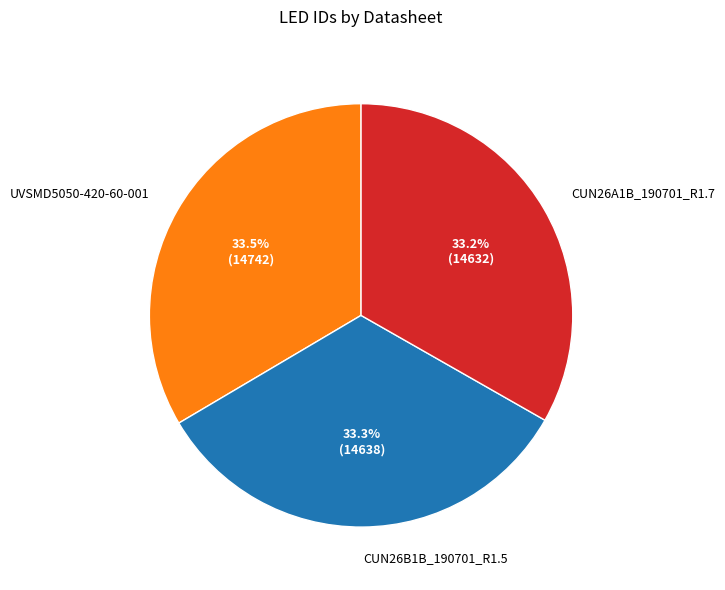

Is there any slice that represents more than half of the pie?

No